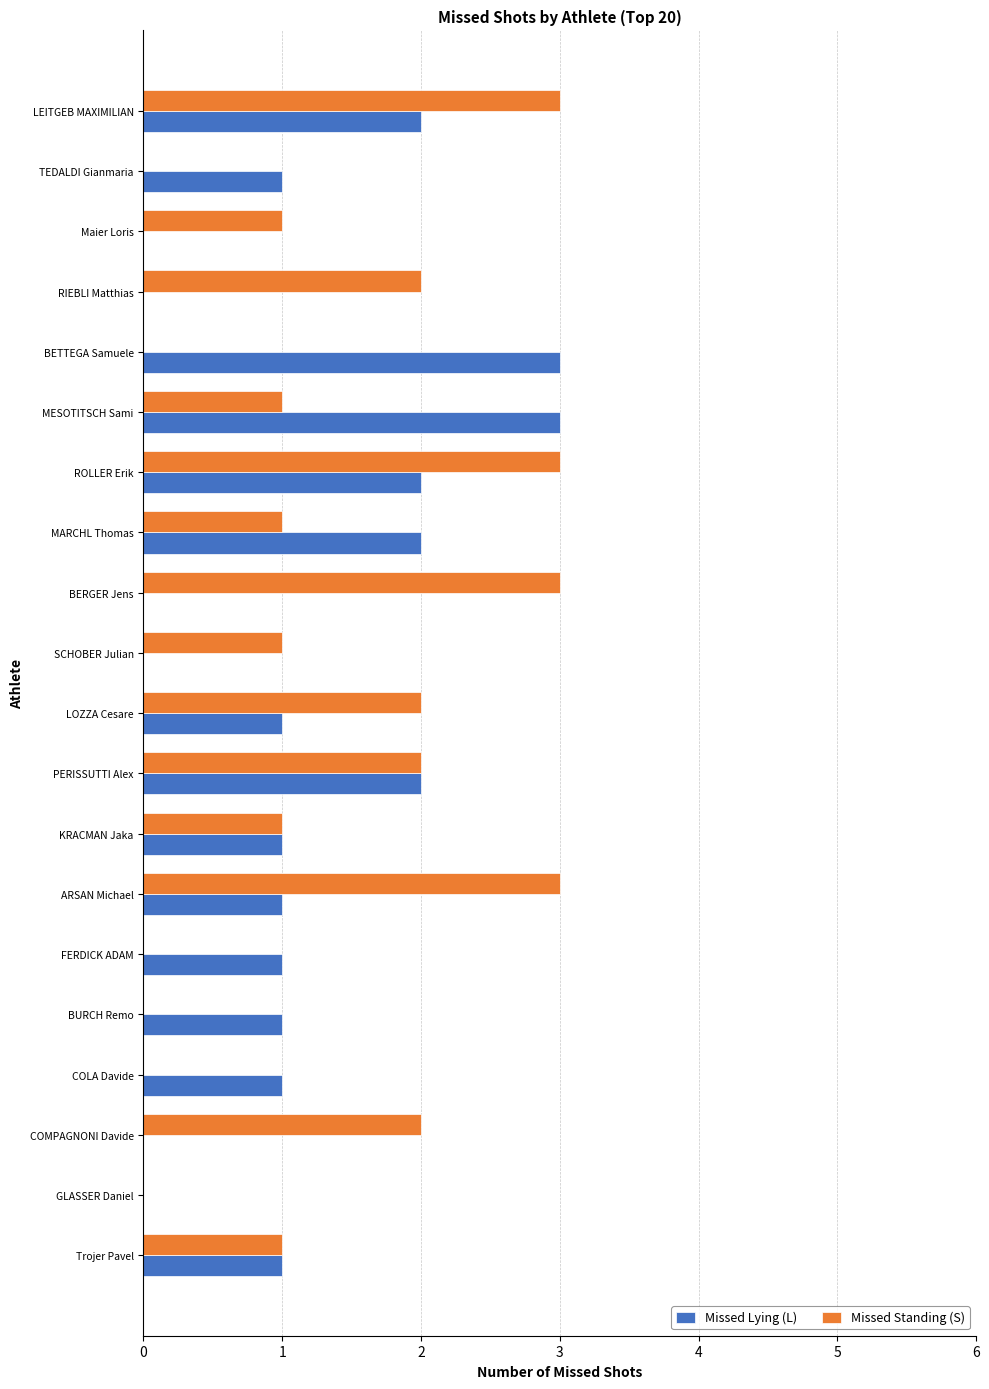

The Missed Lying (L) series shows 1 at BURCH Remo. True or false?

True